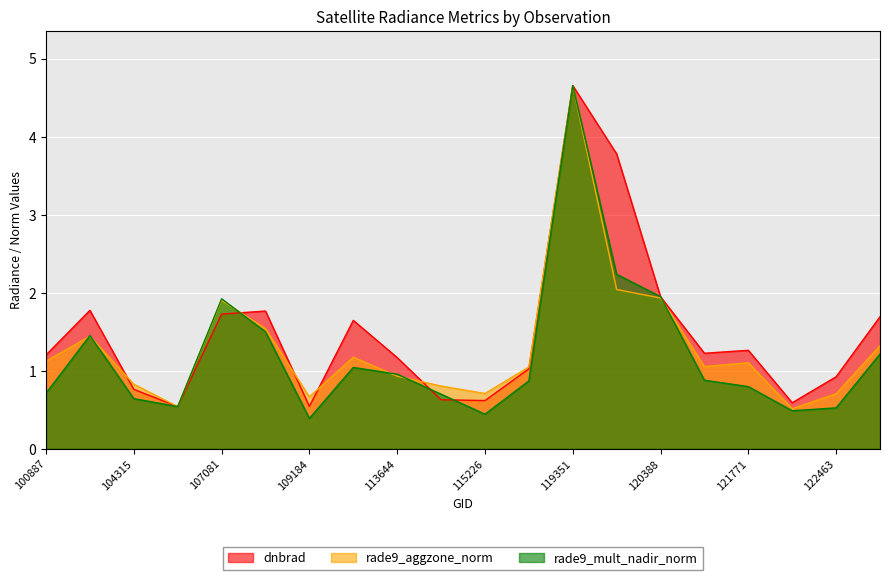

What is the approximate value of rade9_mult_nadir_norm at 107081?

1.9